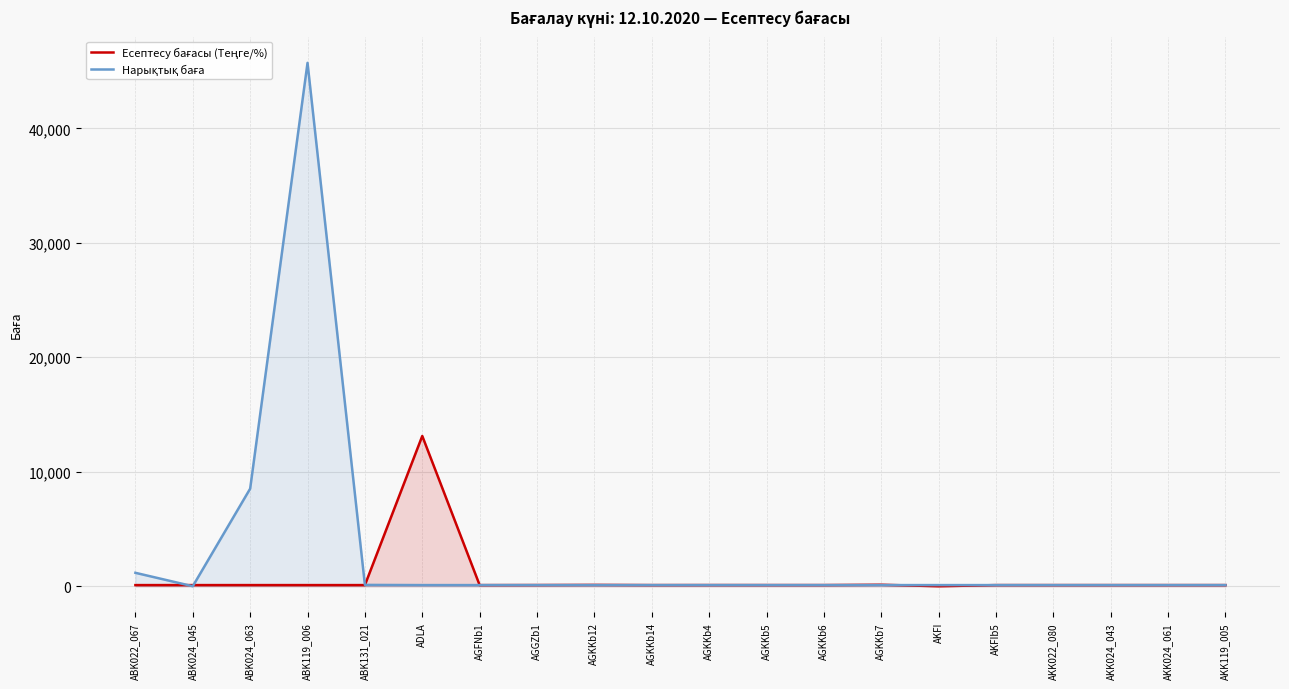

True or false: Есептесу бағасы (Теңге/%) has more than 2 interior local peaks.

True